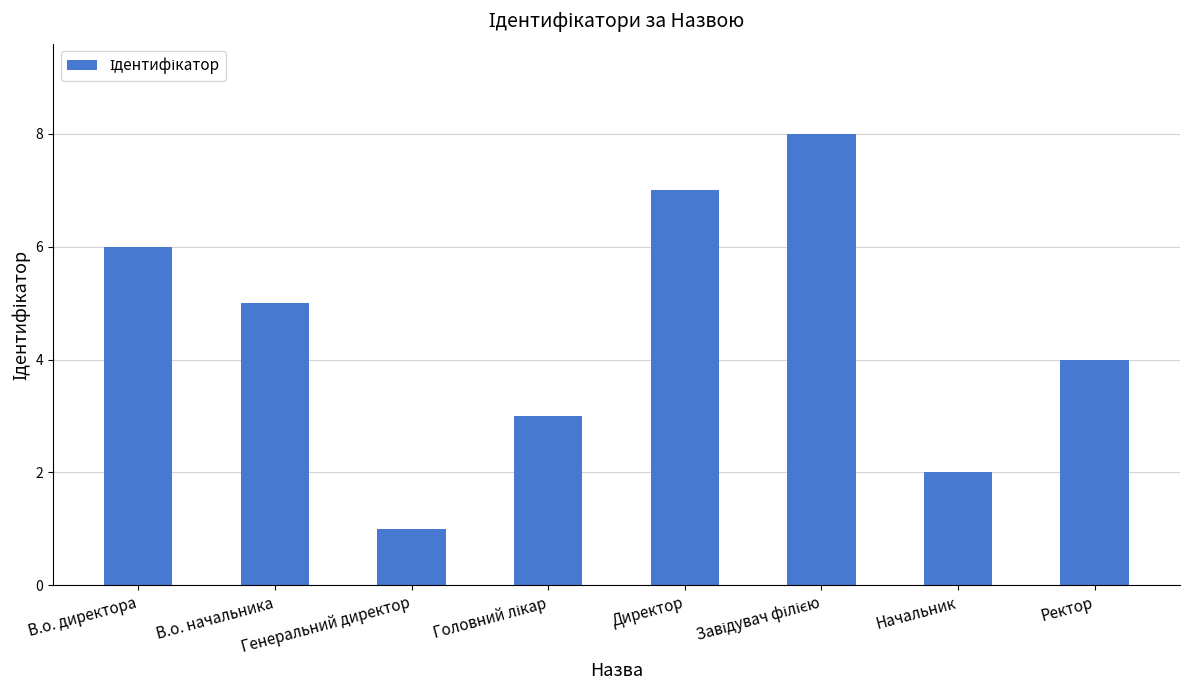

Reading right to left, what are all the values shown in this chart?

4	2	8	7	3	1	5	6